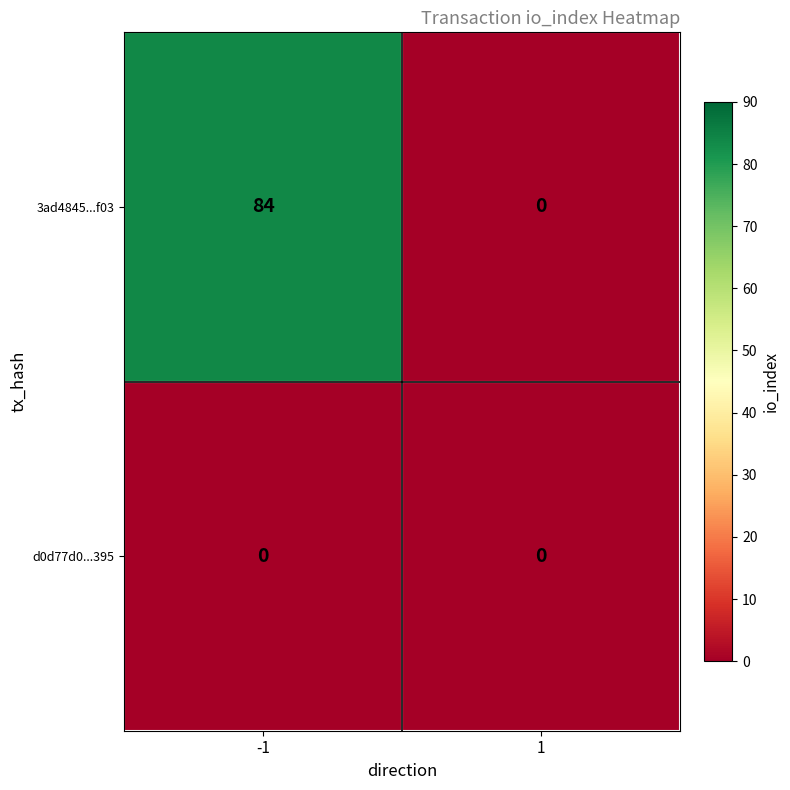

How many categories are shown in the chart?

2